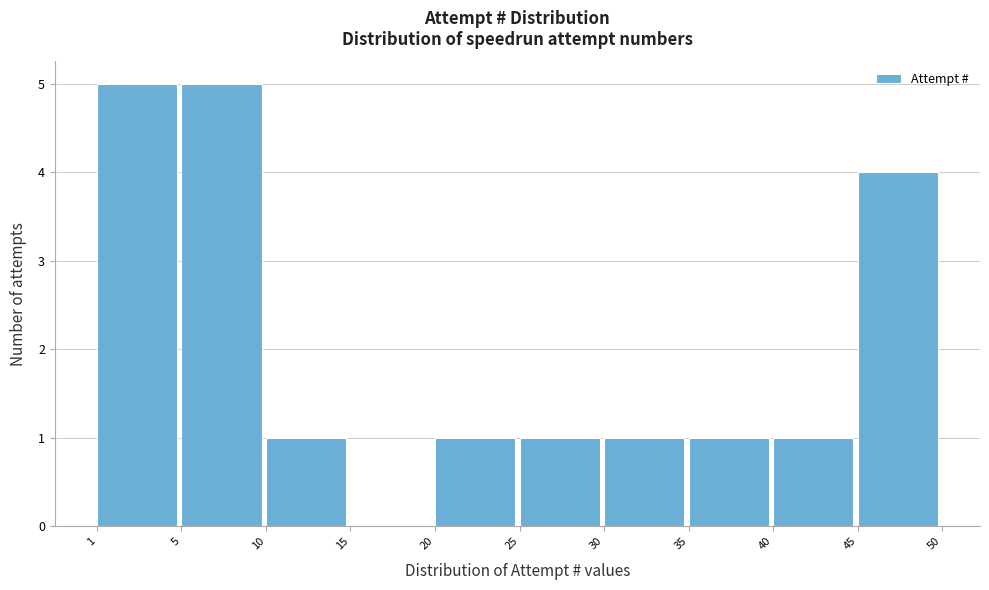

Reading left to right, what are all the values shown in this chart?

1=5	5=5	10=1	15=0	20=1	25=1	30=1	35=1	40=1	45=4